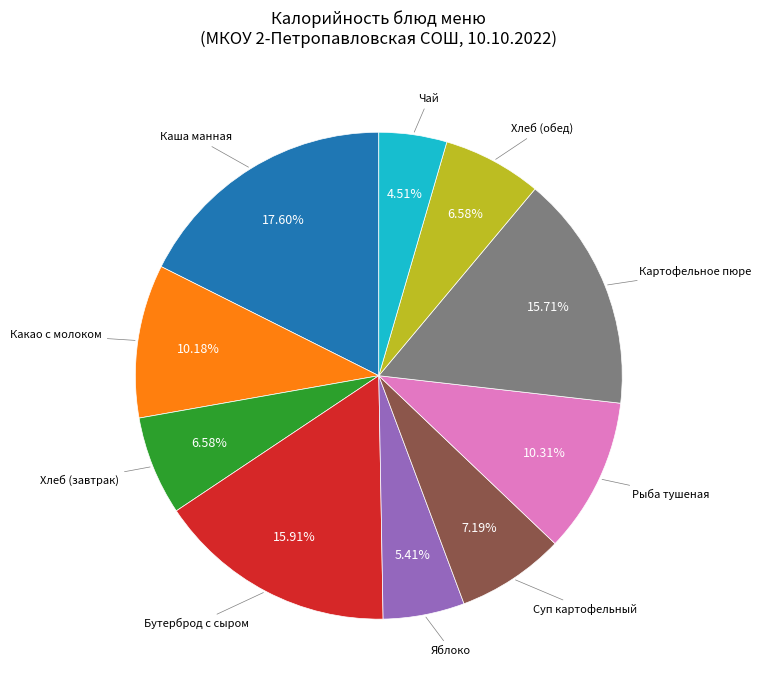

To the nearest percent, what is the average slice percentage?

10%